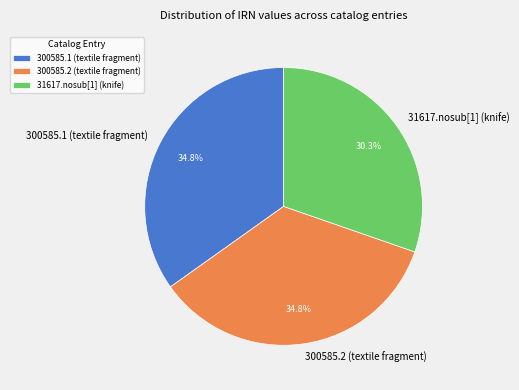

What percentage do 31617.nosub[1] (knife) and 300585.2 (textile fragment) together represent?

65.2%